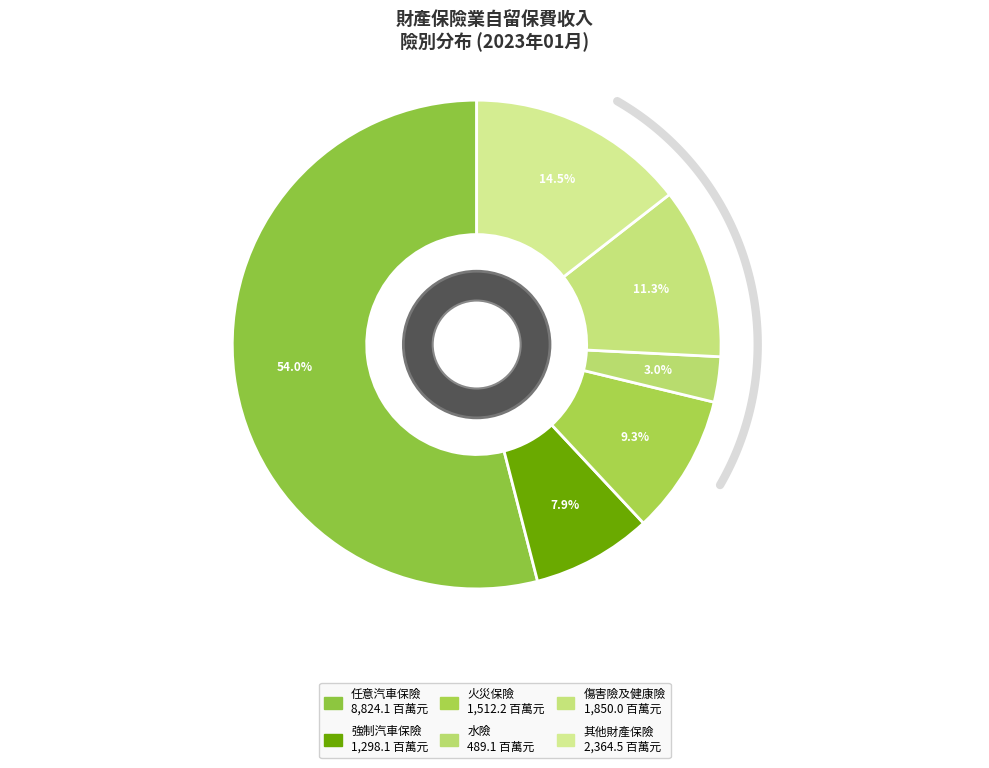

Is it true that 傷害險及健康險 is 11% of the pie?

True